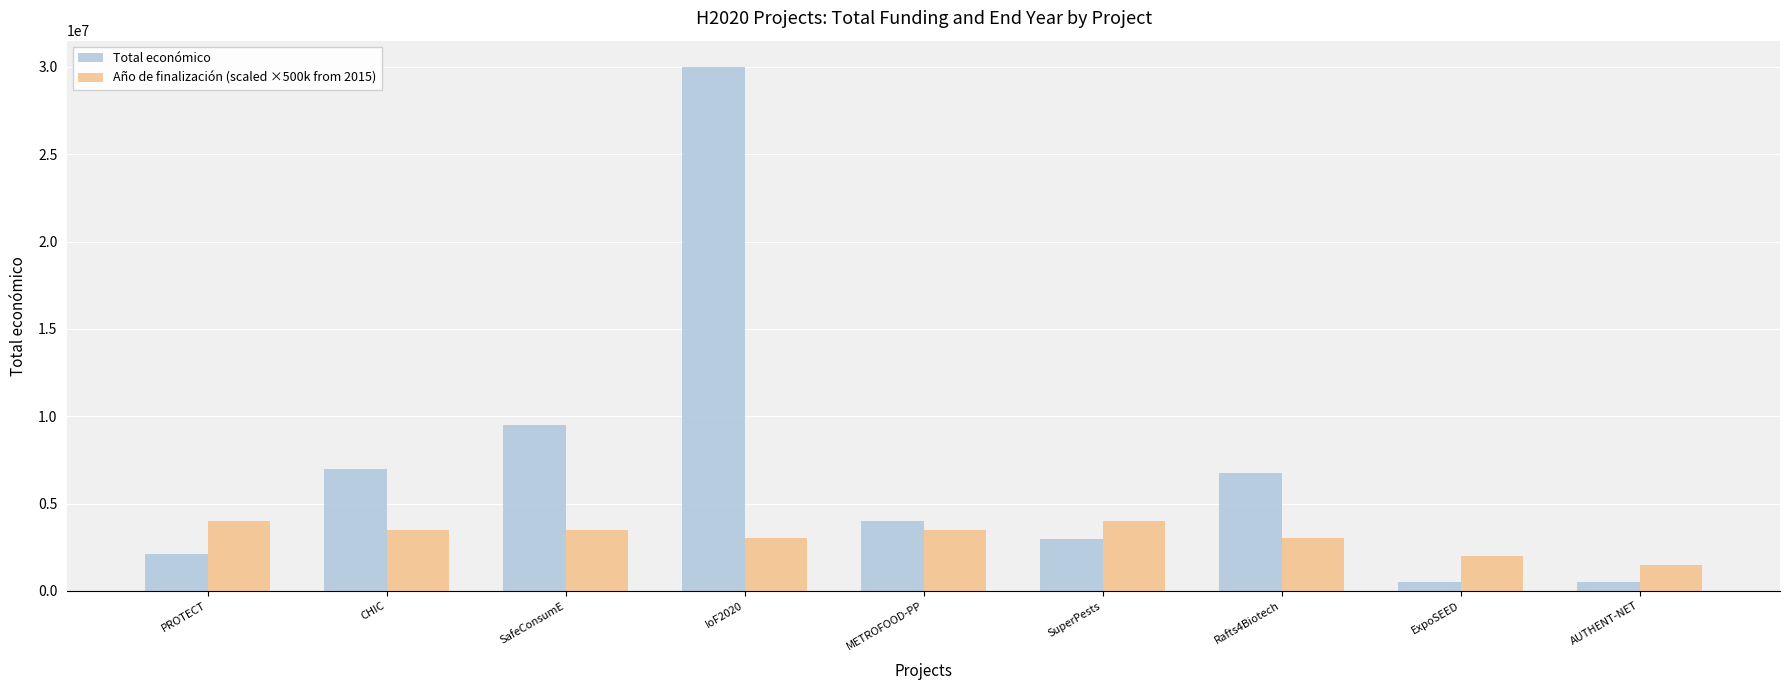

At which label does Total económico first exceed 3999890?

CHIC